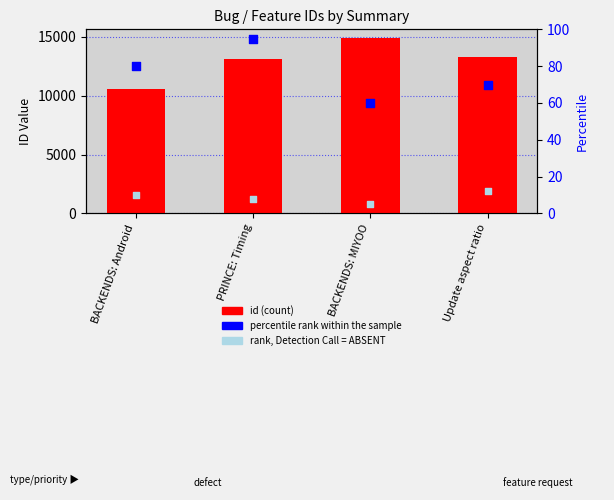

At how many categories does at least one series exceed 7652?

4